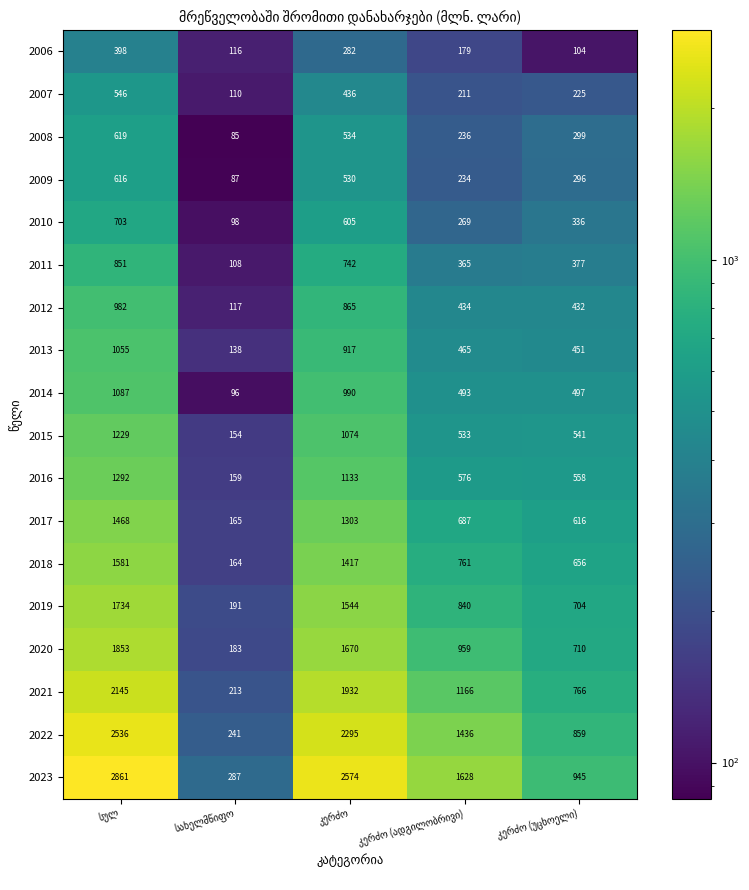

Rank the series by their maximum value, from lowest to highest.

2006, 2007, 2009, 2008, 2010, 2011, 2012, 2013, 2014, 2015, 2016, 2017, 2018, 2019, 2020, 2021, 2022, 2023